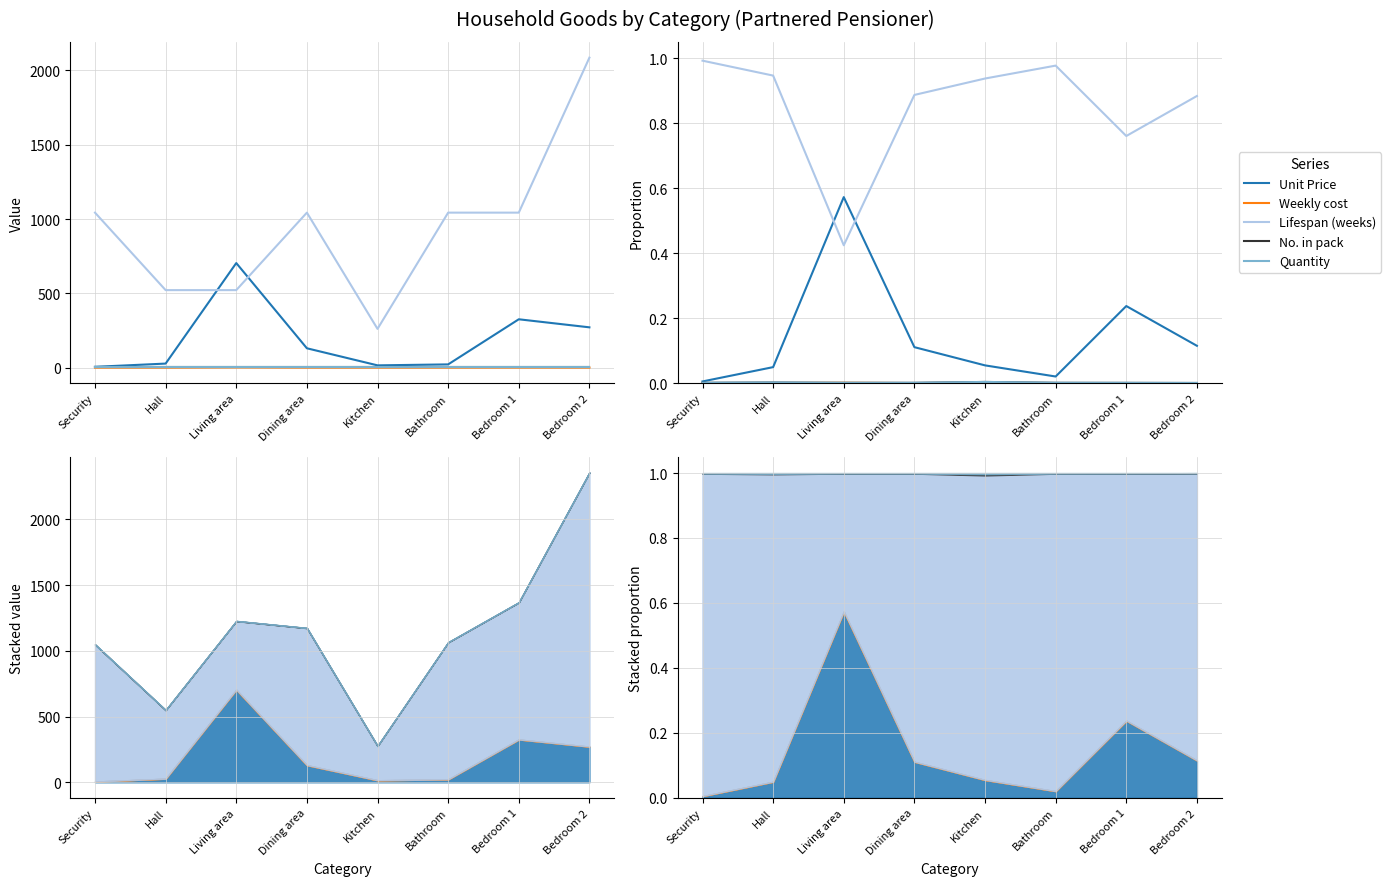

What is the label of the 7th point from the right?

Hall